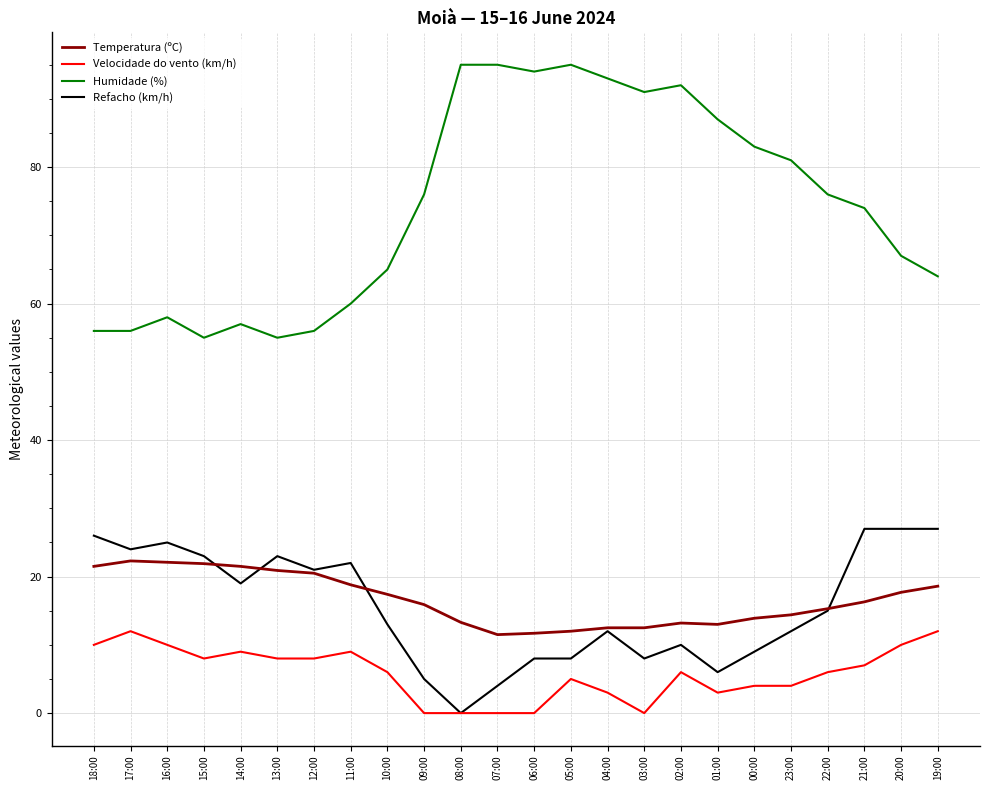

Which series has the largest total across all categories?

Humidade (%)